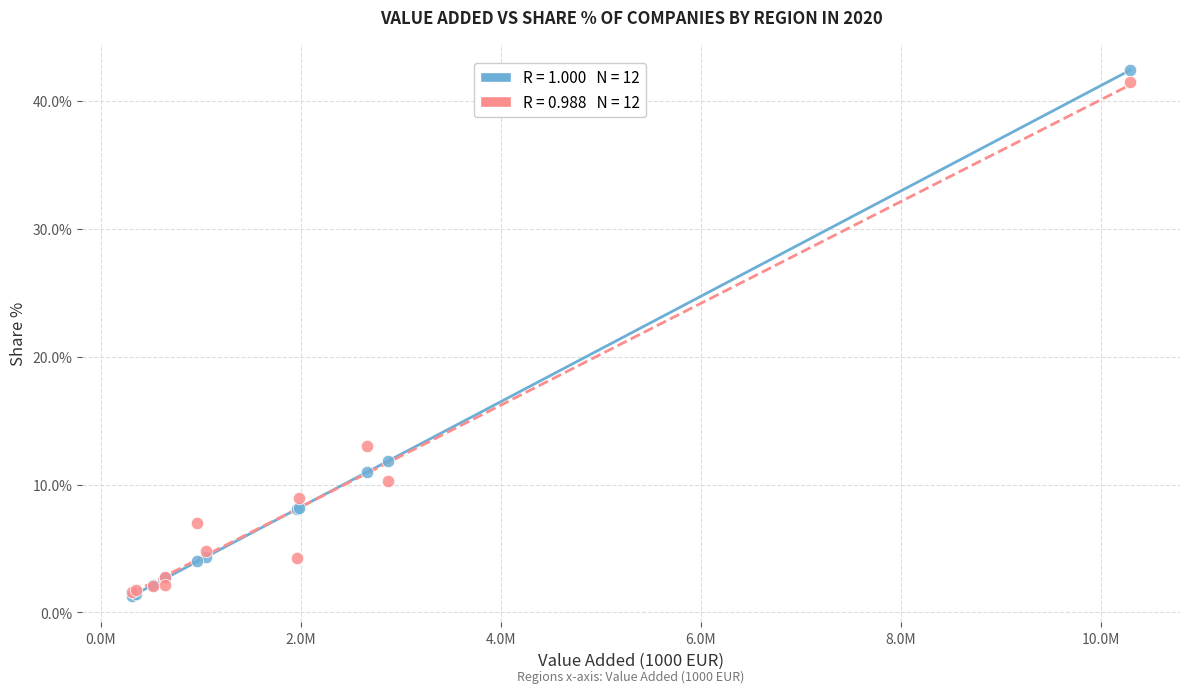

Across all series, what Y value is closest to 21?

13.0